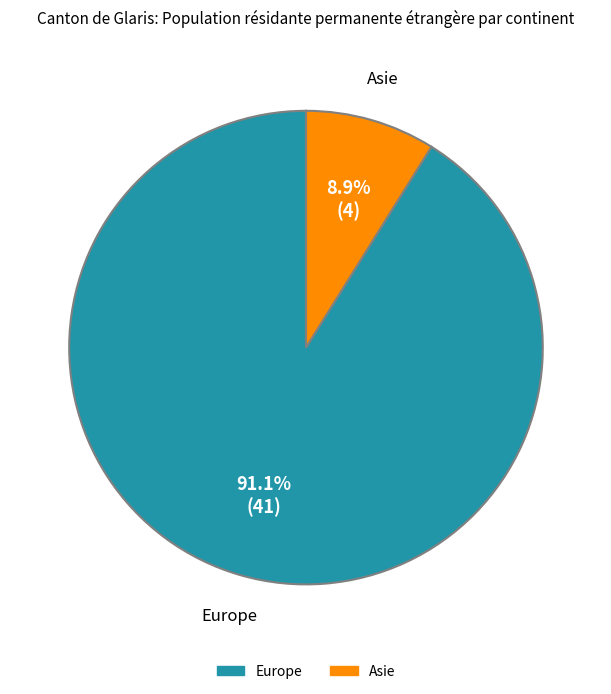

Is there a majority slice in this chart?

Yes